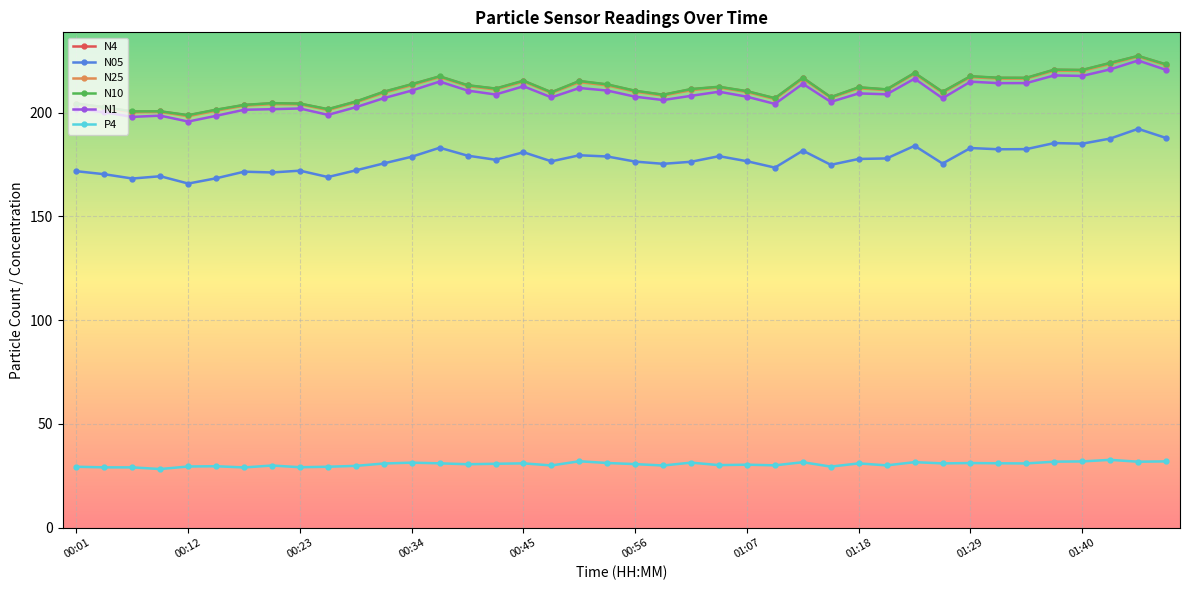

What are all the series names shown in the legend?

N4, N05, N25, N10, N1, P4